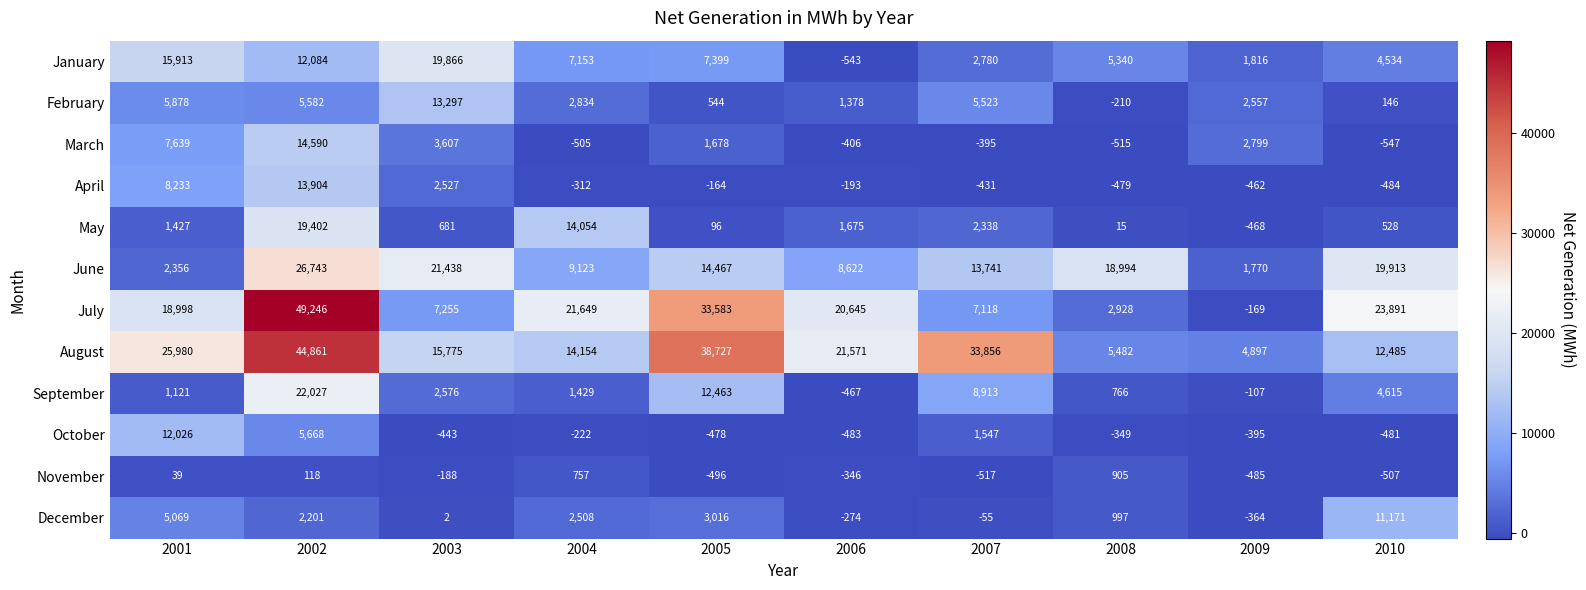

The value of July at 2010 is 39520. True or false?

False